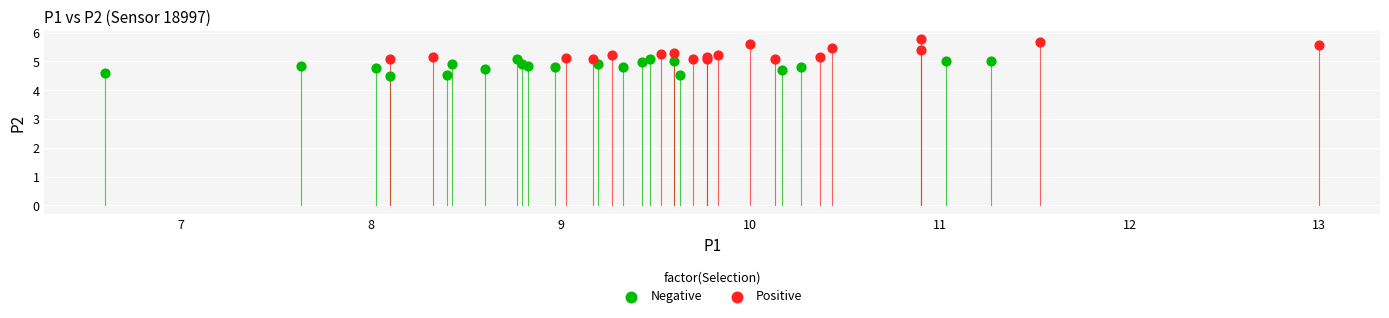

What are all the series names shown in the legend?

Negative, Positive